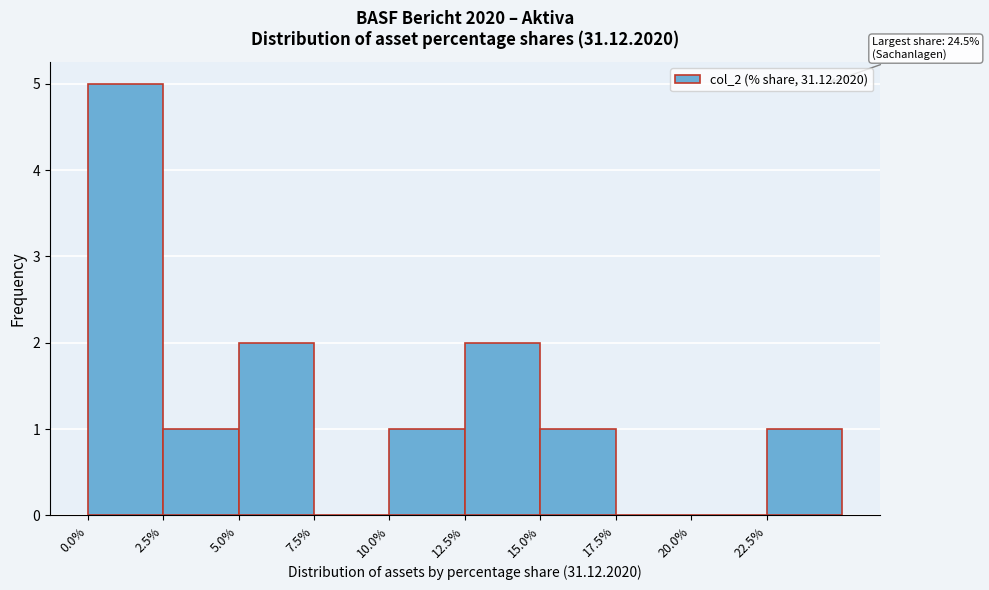

Which range on the x-axis has the tallest bar?

0.0 to 2.5